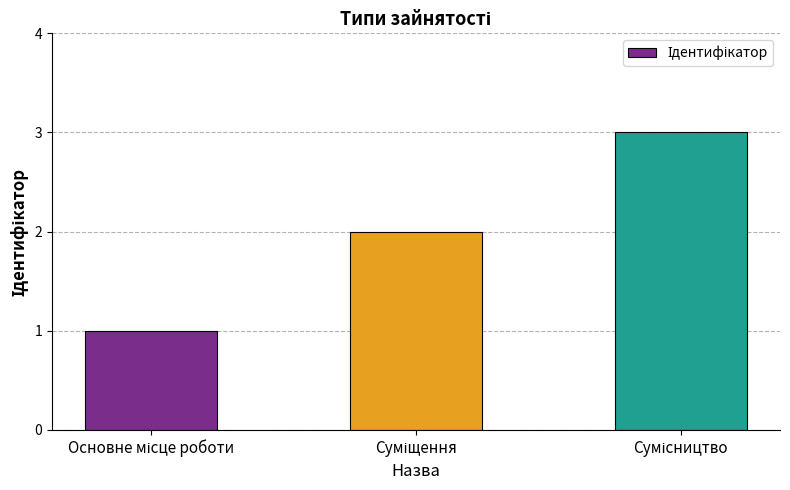

What is the sum of all values?

6